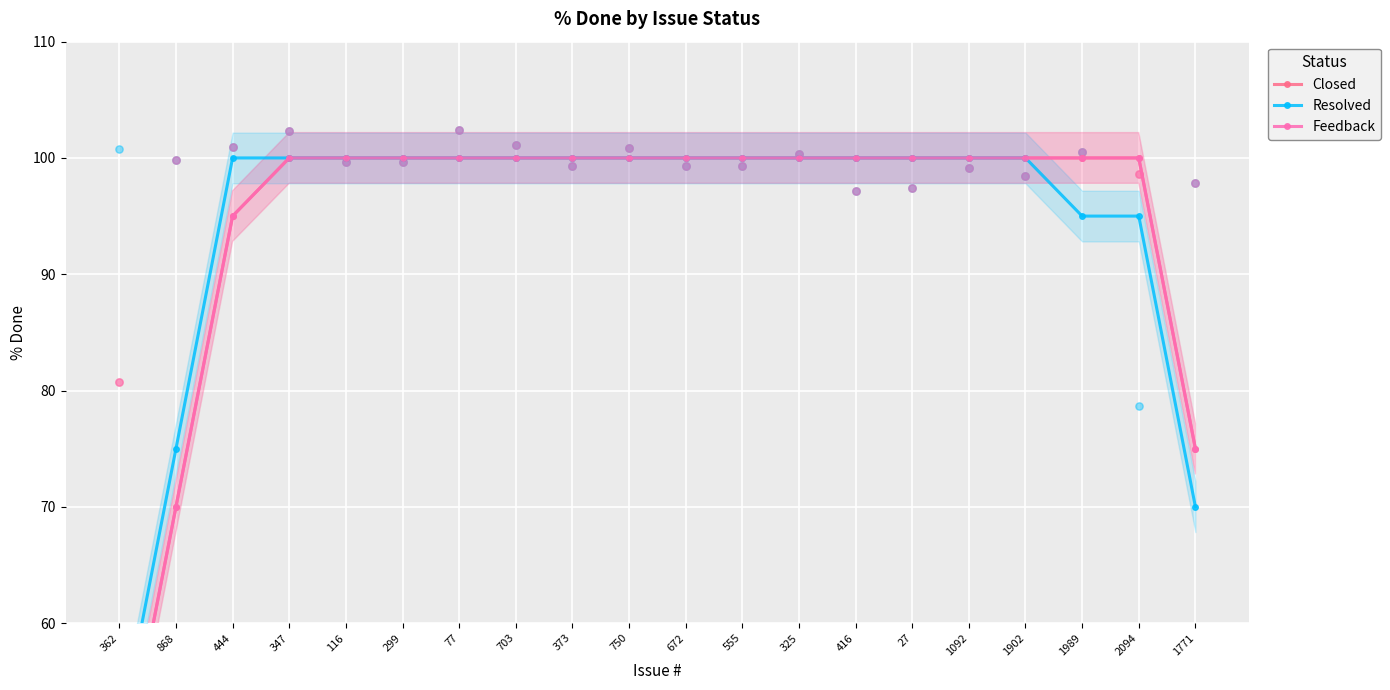

At which category is the sum across all series the highest?

347